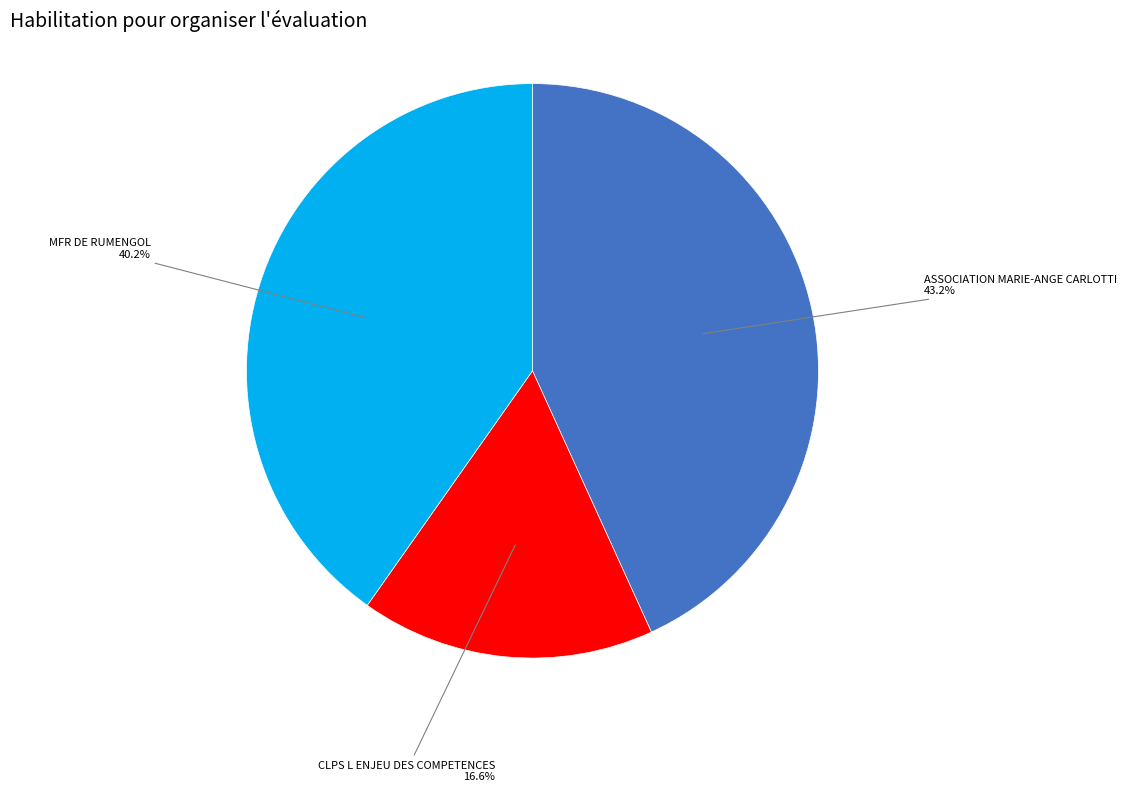

Rank the categories by value from highest to lowest.

ASSOCIATION MARIE-ANGE CARLOTTI, MFR DE RUMENGOL, CLPS L ENJEU DES COMPETENCES